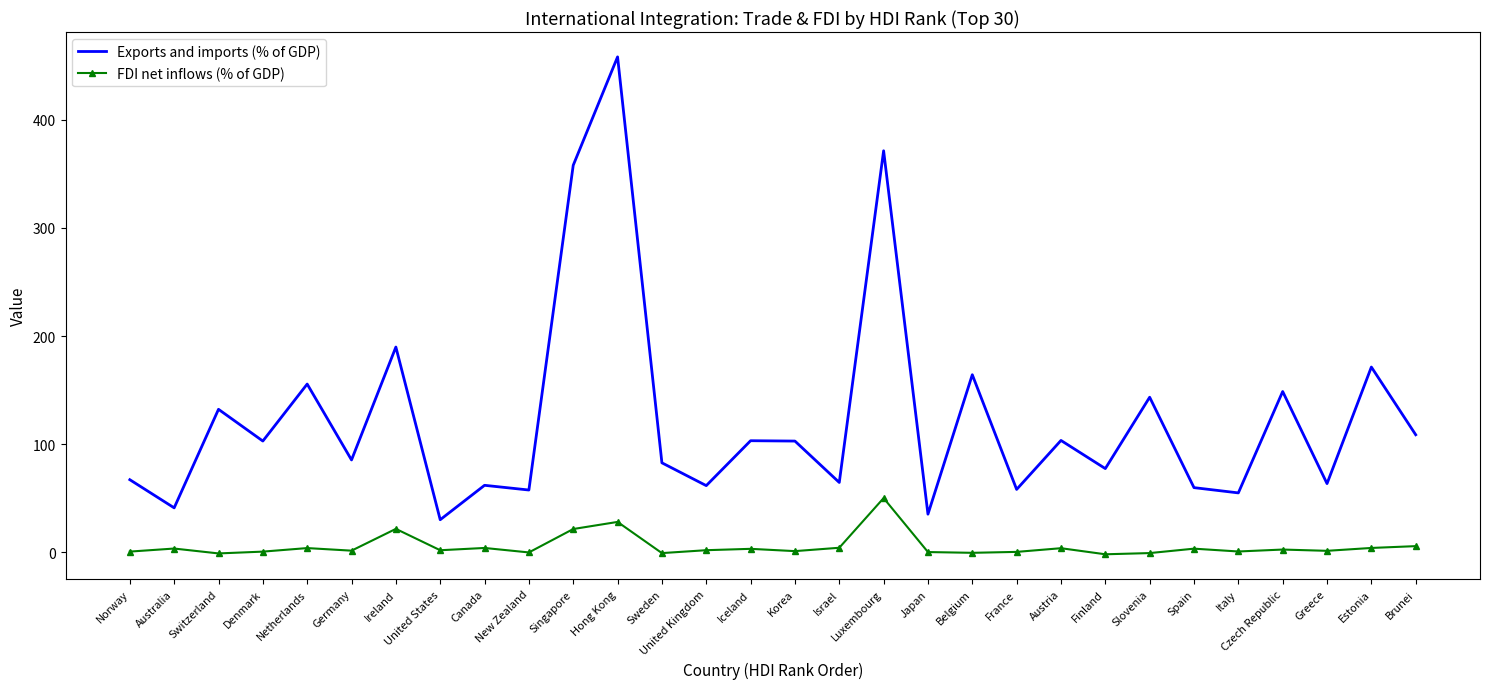

What position from the right is Luxembourg?

13